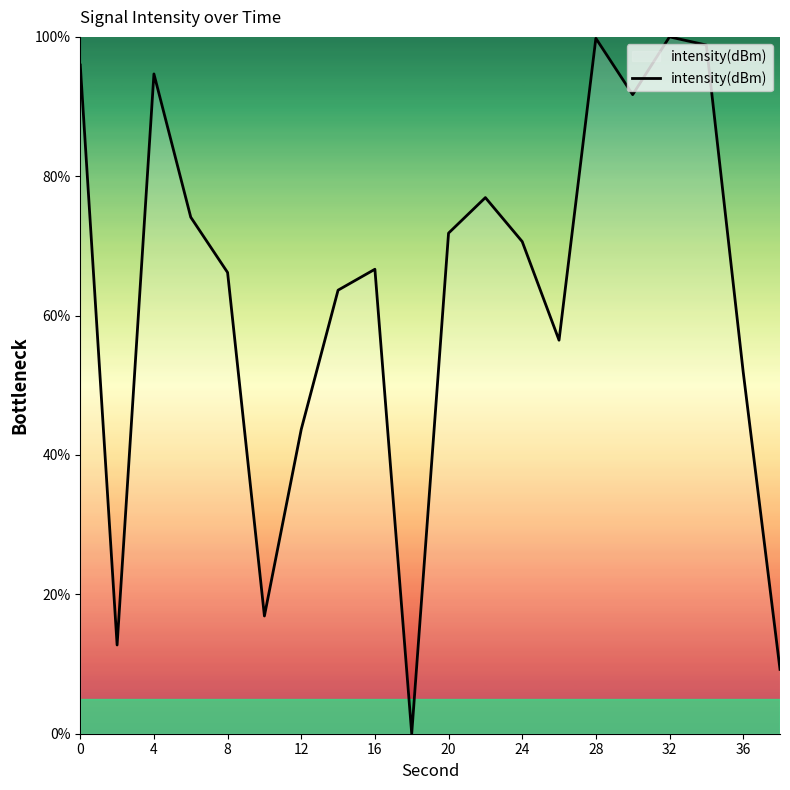

What is the greatest value displayed?

100.0